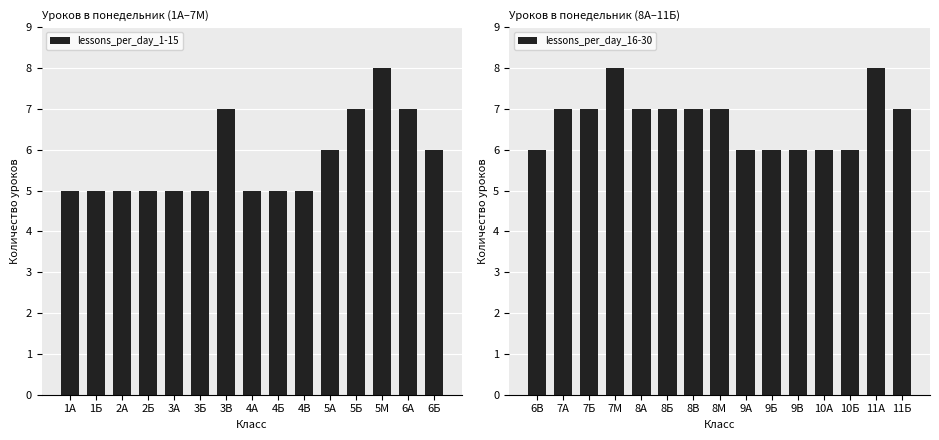

What is the value of the lessons_per_day_1-15 bar at the 15th from the left?

6